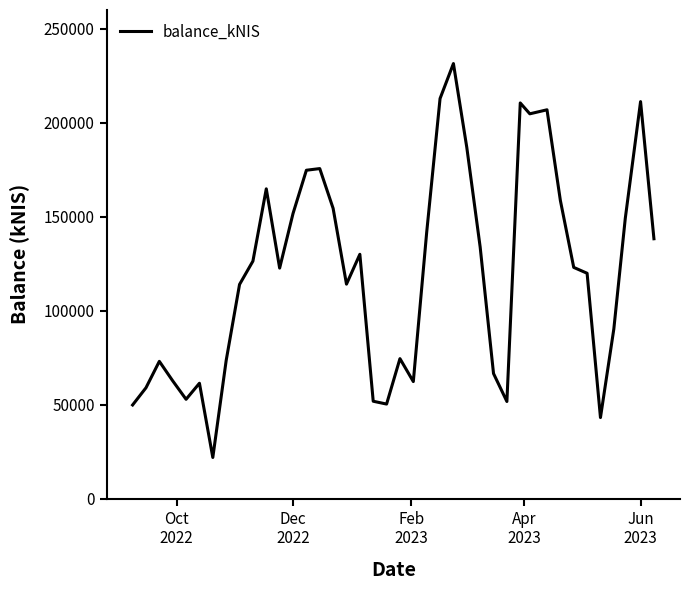

Does the chart display data point markers on the line(s)?

No